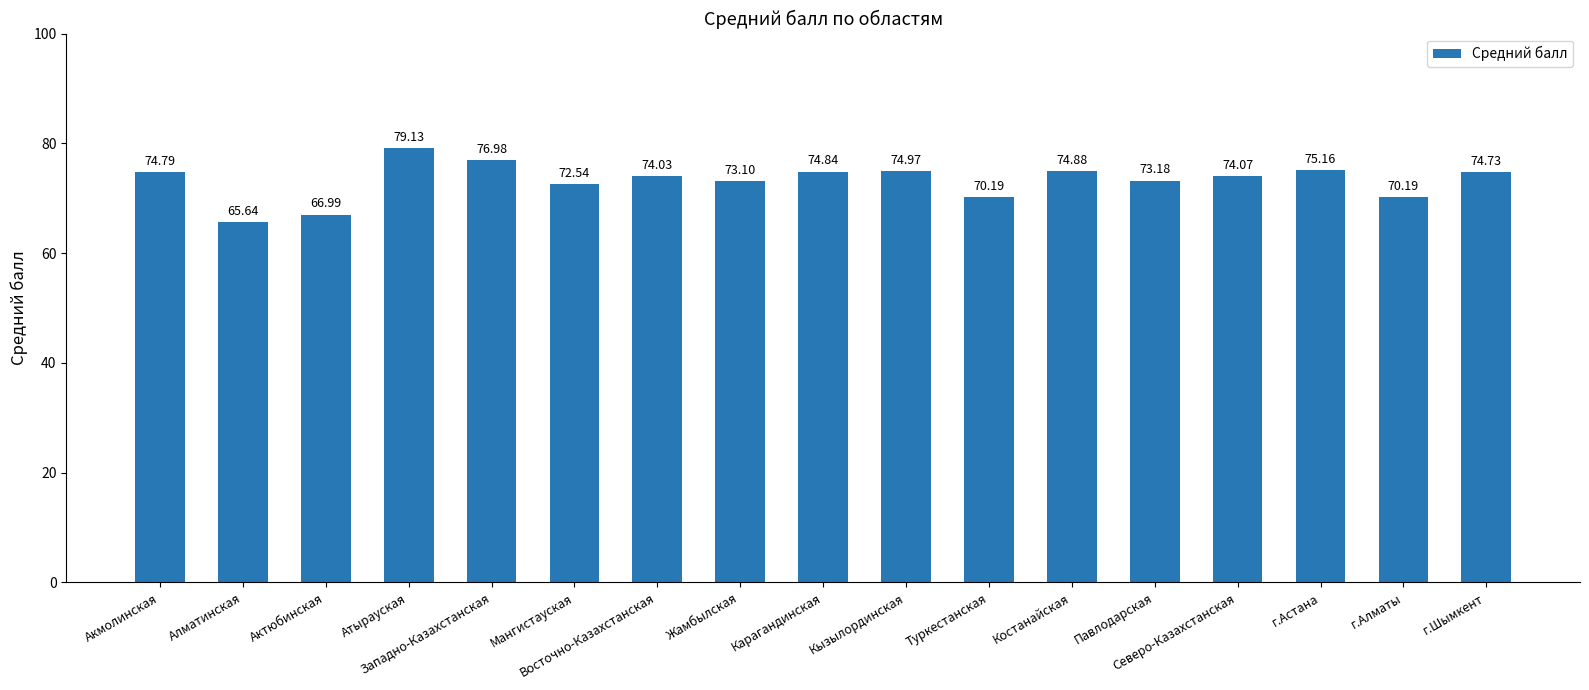

Reading right to left, transcribe all the data shown in this chart.

г.Шымкент=74.7	г.Алматы=70.2	г.Астана=75.2	Северо-Казахстанская=74.1	Павлодарская=73.2	Костанайская=74.9	Туркестанская=70.2	Кызылординская=75.0	Карагандинская=74.8	Жамбылская=73.1	Восточно-Казахстанская=74.0	Мангистауская=72.5	Западно-Казахстанская=77.0	Атырауская=79.1	Актюбинская=67.0	Алматинская=65.6	Акмолинская=74.8